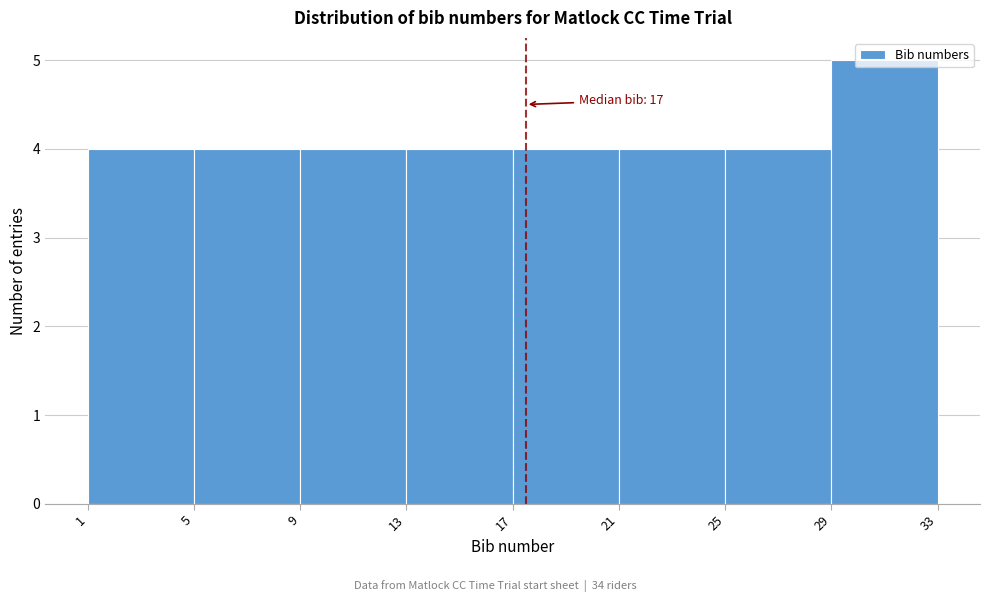

Which range on the x-axis has the tallest bar?

29 to 33